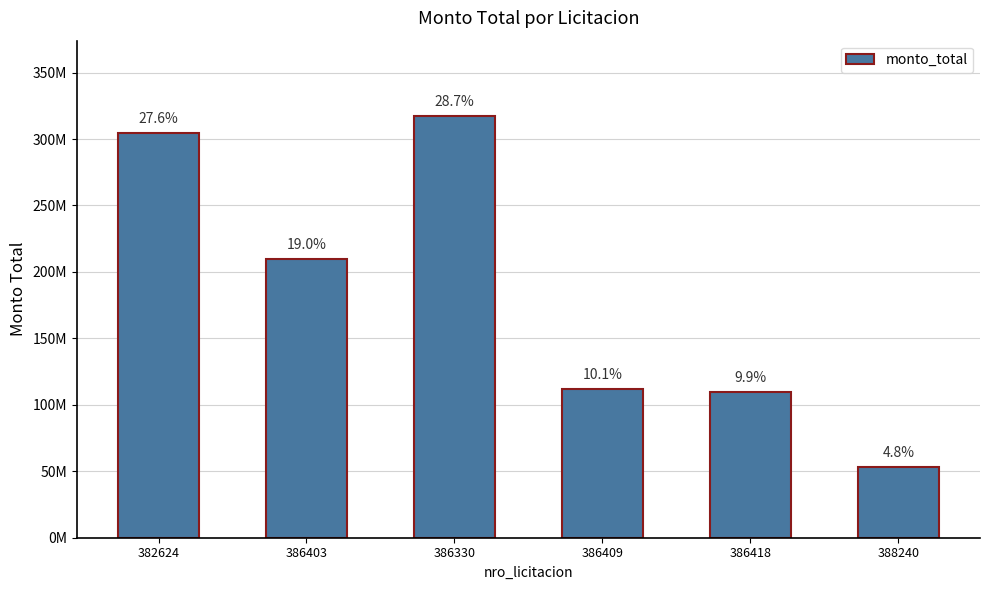

How many bars are there in total?

6